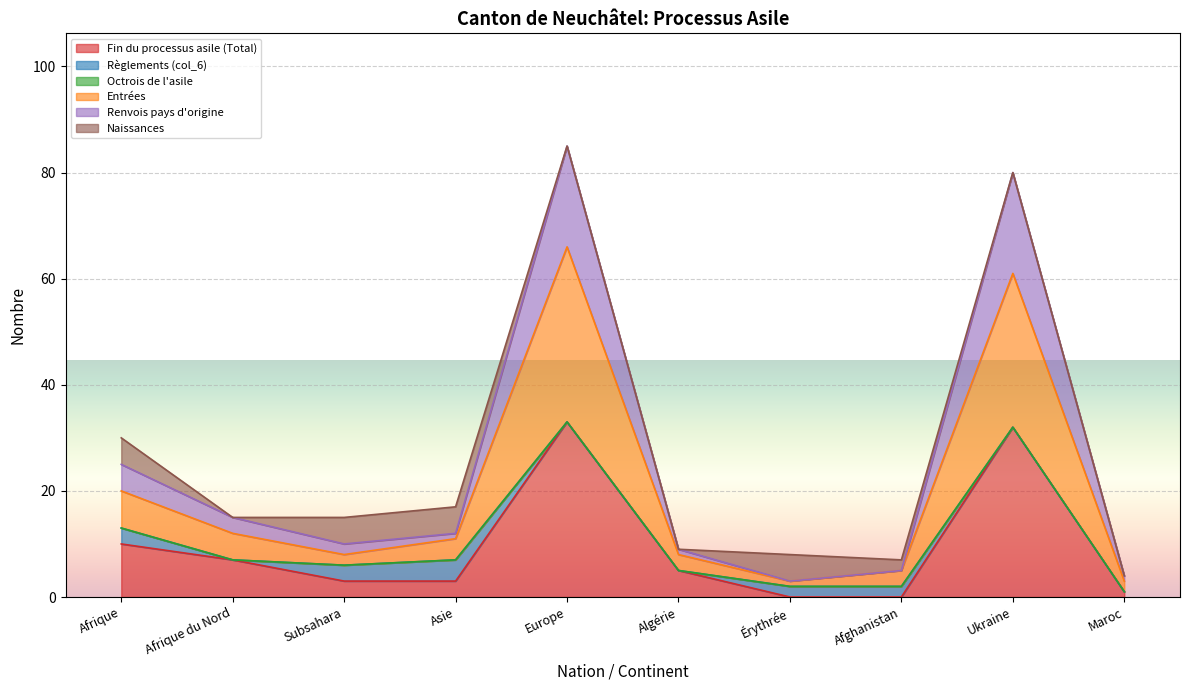

What is the maximum value shown in the chart?

85